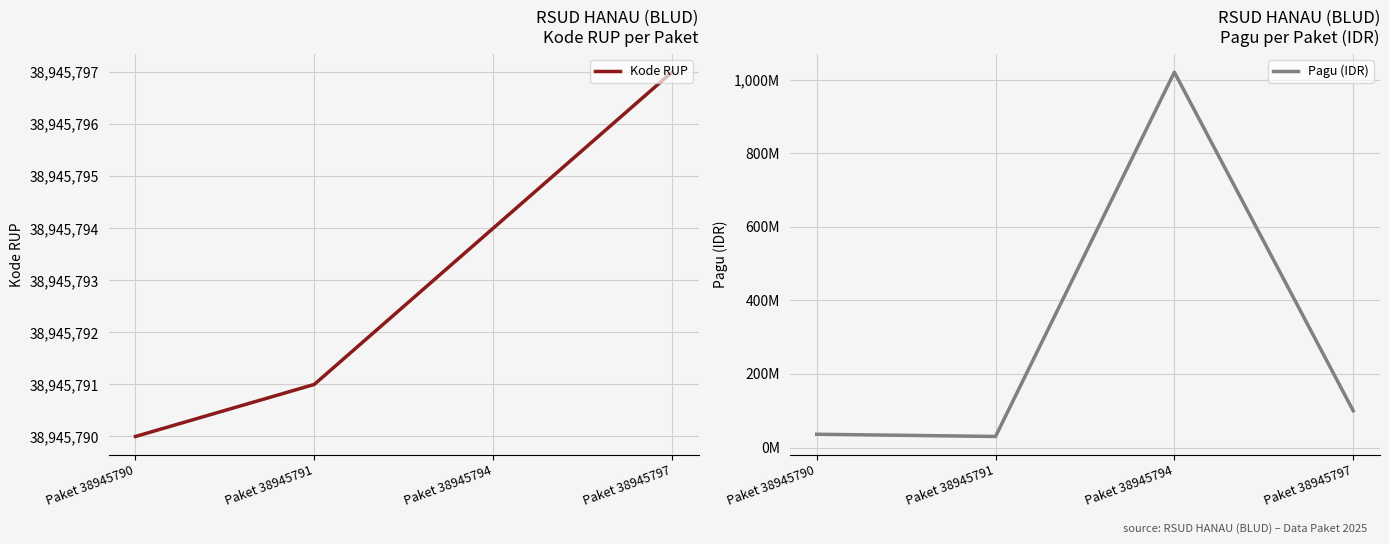

What are all the series names shown in the legend?

Kode RUP, Pagu (IDR)